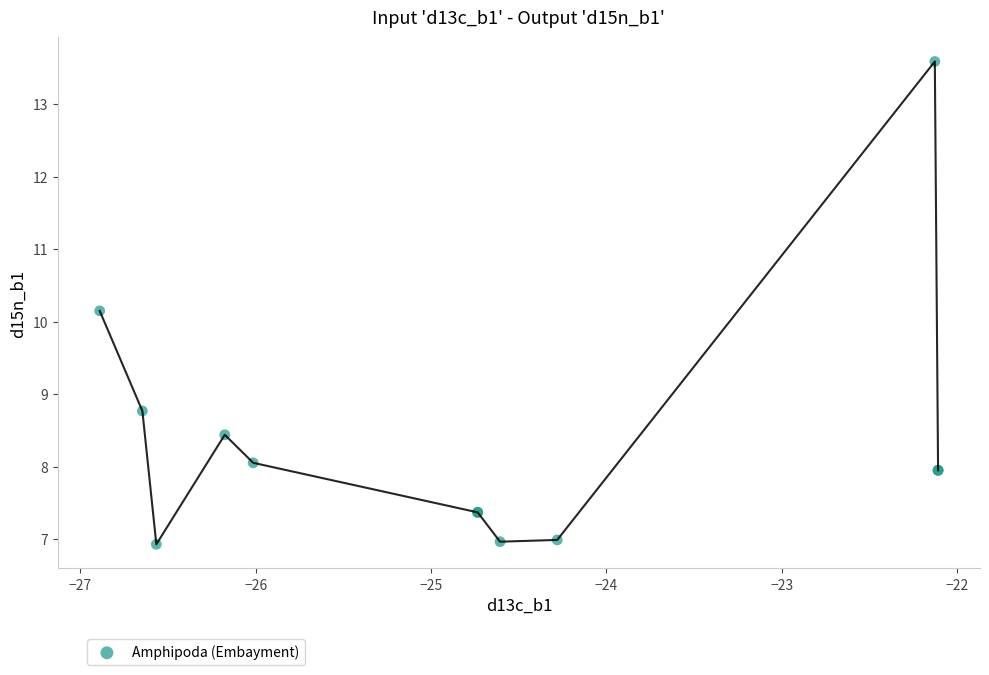

What Y value in the scatter plot is closest to 10?

10.2